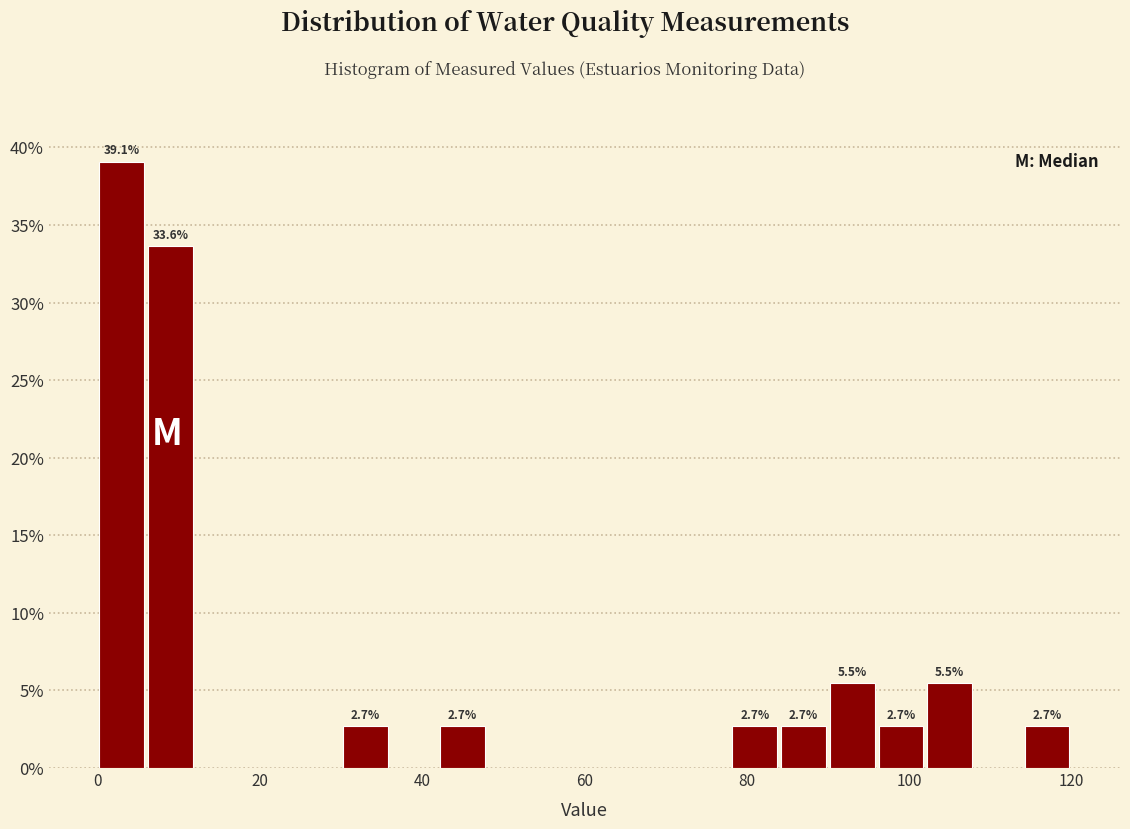

Around what value on the x-axis is the tallest bar? Give the approximate position of its centre, as read against the axis.

4